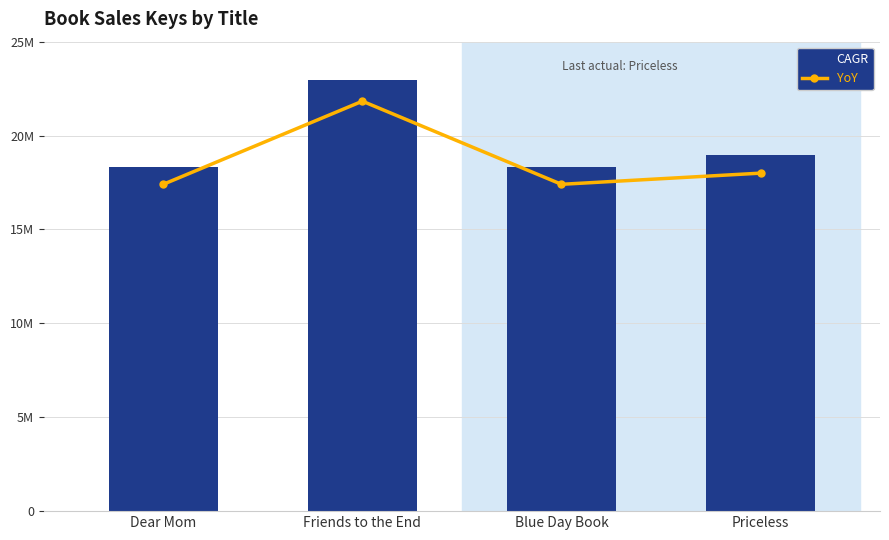

What position from the left is Dear Mom?

1